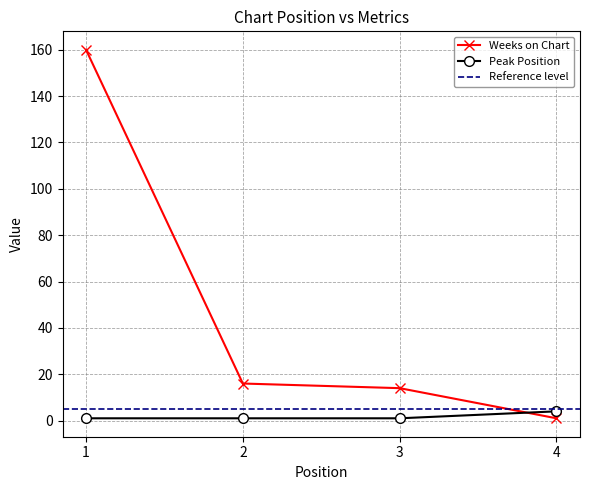

Is the value of Weeks on Chart at 1 greater than the value of Peak Position at 2?

Yes